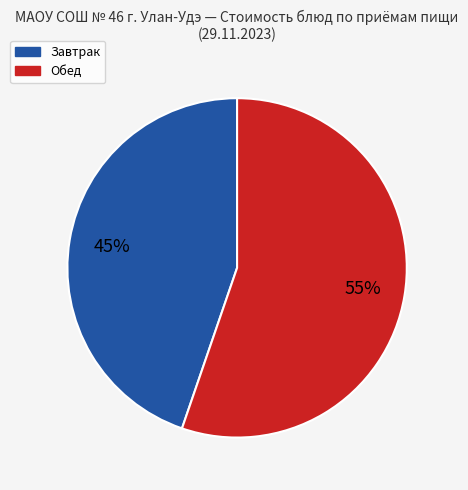

To the nearest percent, what is the average slice percentage?

50%